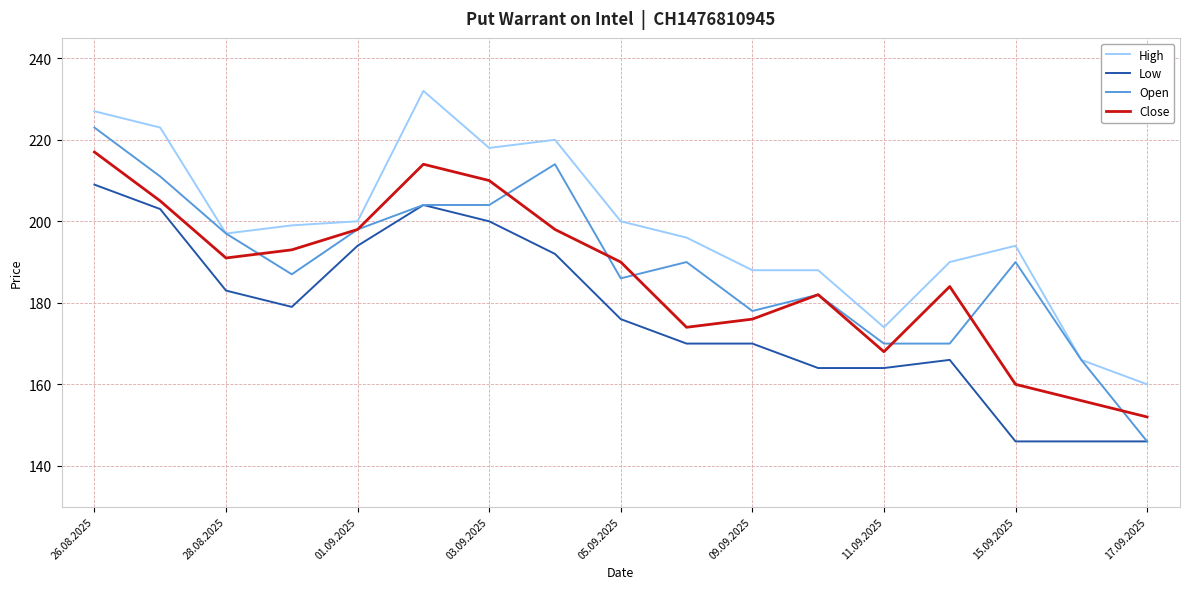

What is the maximum value for High?

232